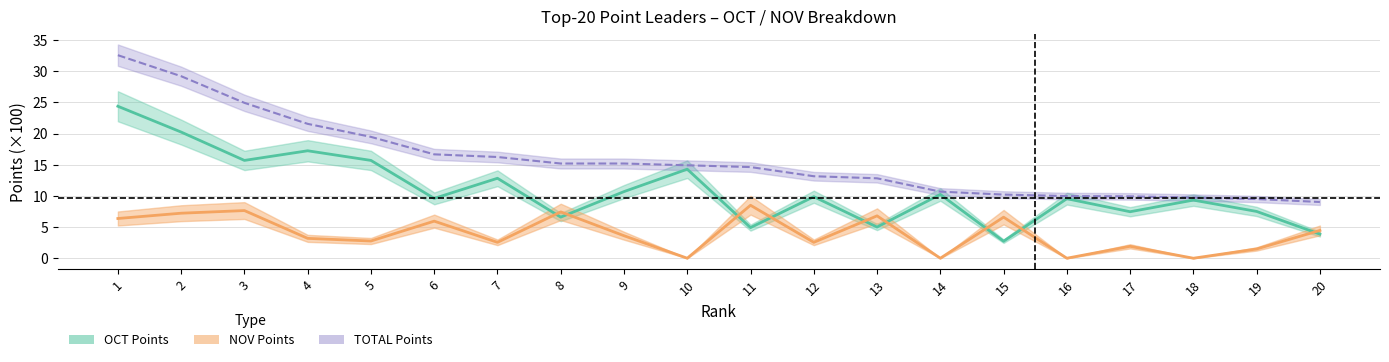

In OCT, how many points are higher than both neighbors (excluding endpoints)?

7